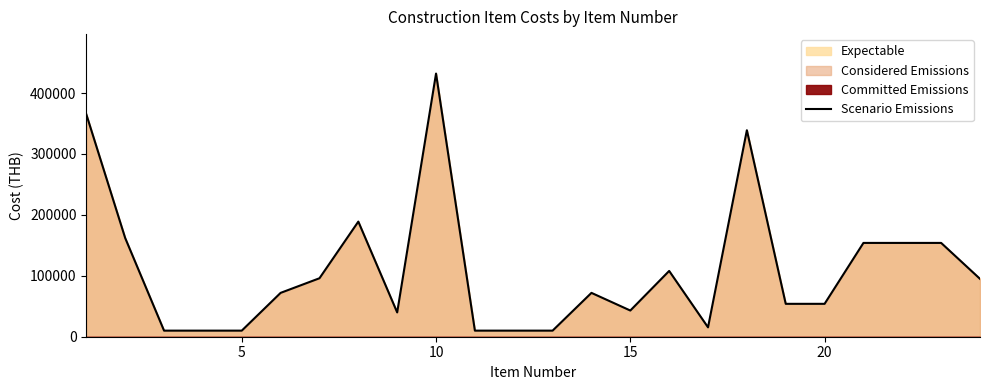

True or false: the data has more than 1 interior local peaks.

True